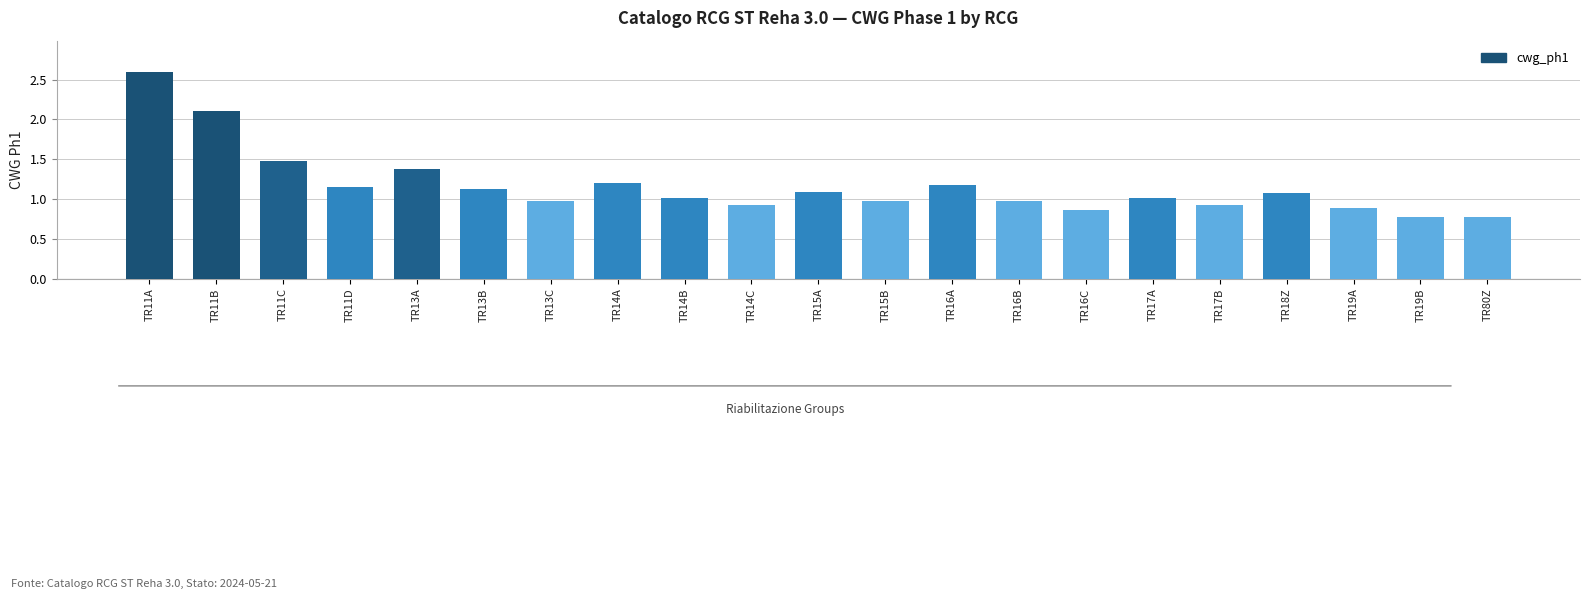

Approximately how many times larger is the value at TR11D compared to TR16A?

1.0